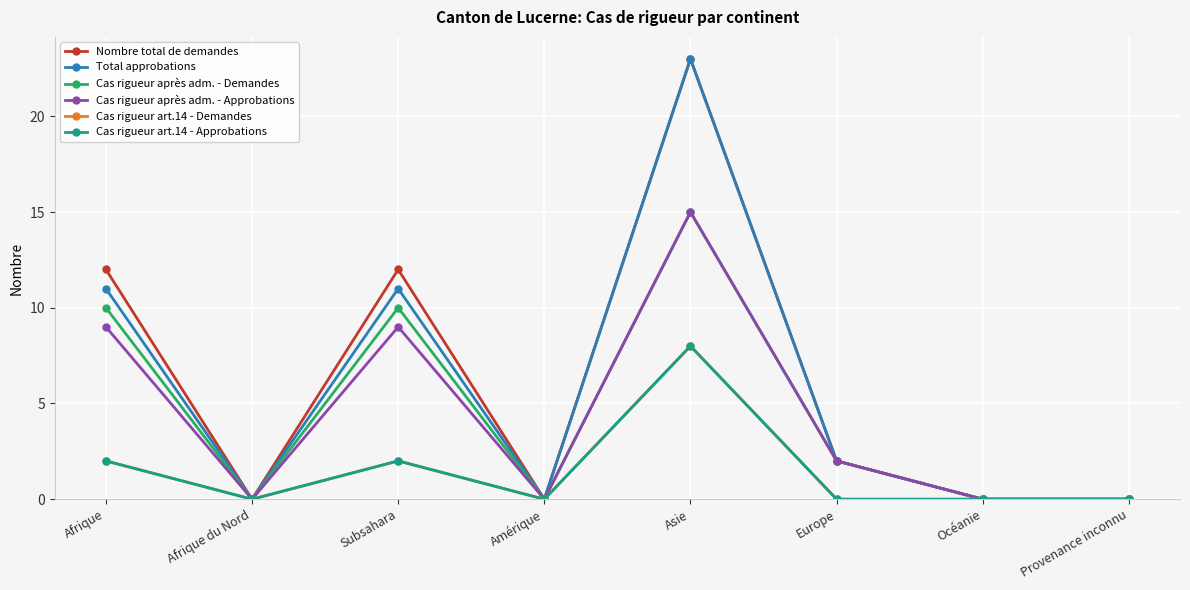

Is the value of Cas rigueur art.14 - Approbations at Asie greater than the value of Total approbations at Amérique?

Yes